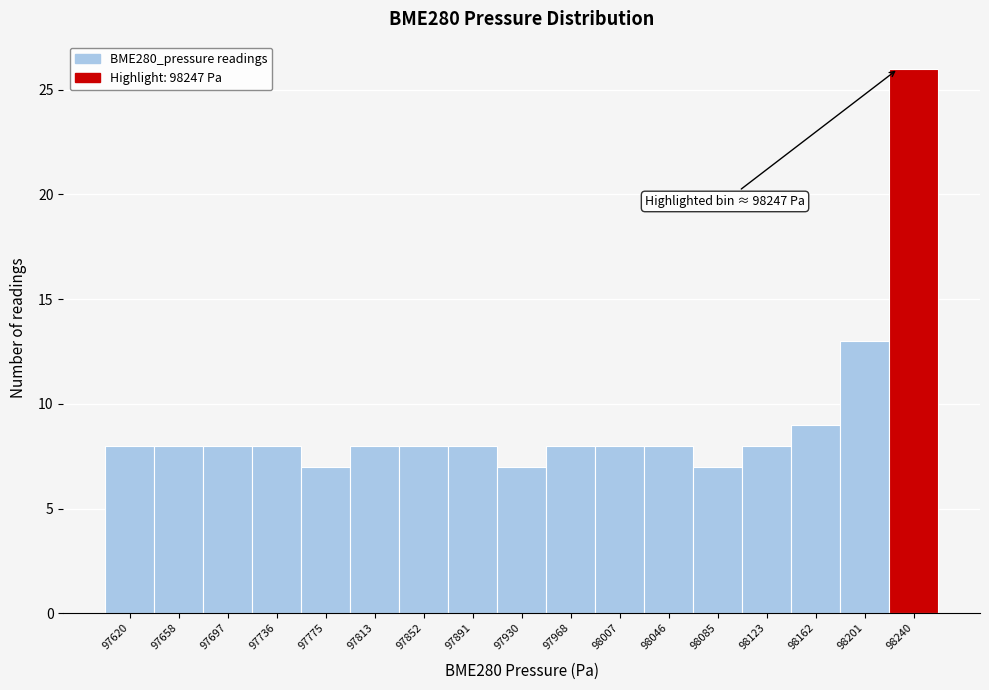

Reading right to left, list all the values displayed in this chart.

26	13	9	8	7	8	8	8	7	8	8	8	7	8	8	8	8